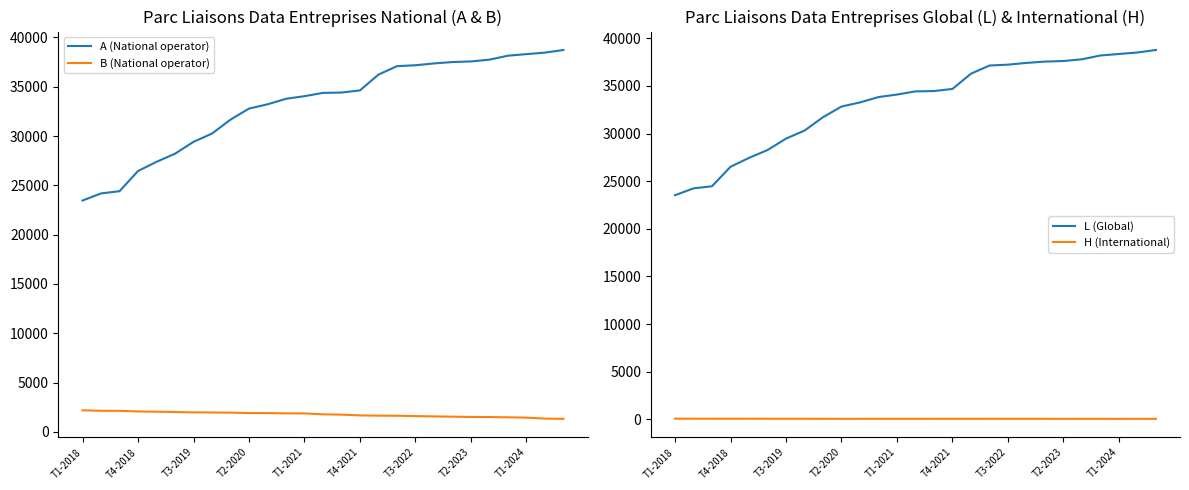

True or false: L (Global) has a value of 49276 at T3-2022.

False